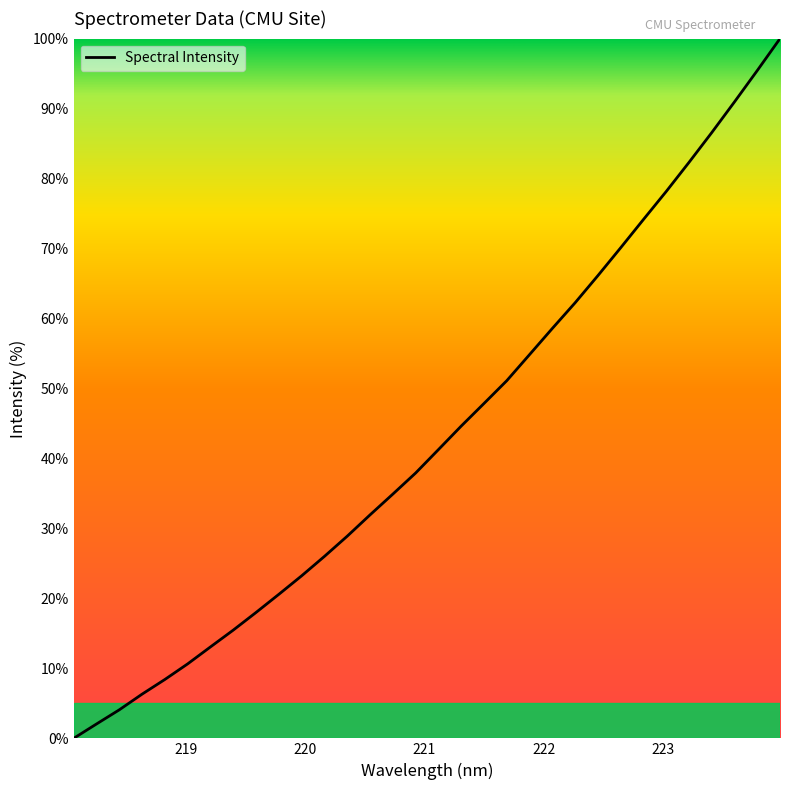

What is the maximum value shown in the chart?

100.0